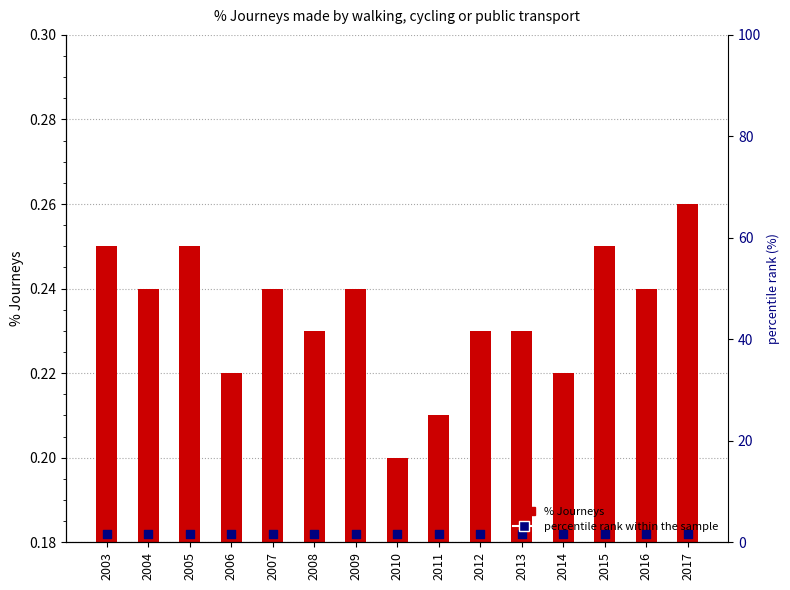

At which category is the sum across all series the highest?

2017